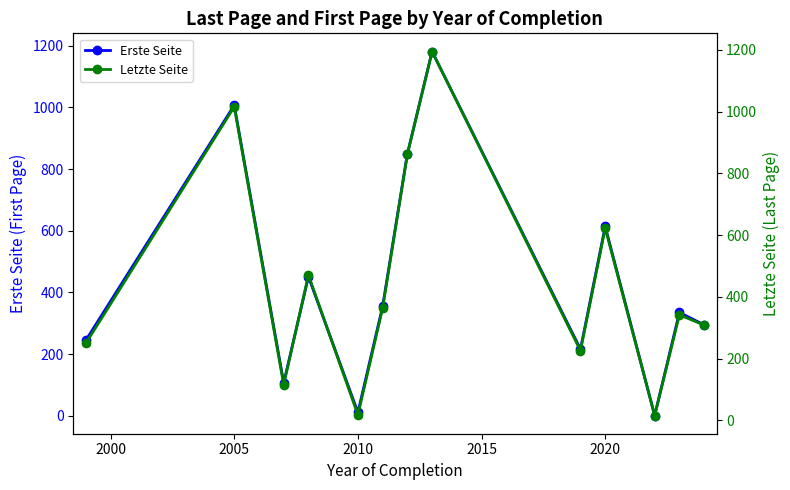

Rank the series by their average value, from lowest to highest.

Erste Seite, Letzte Seite